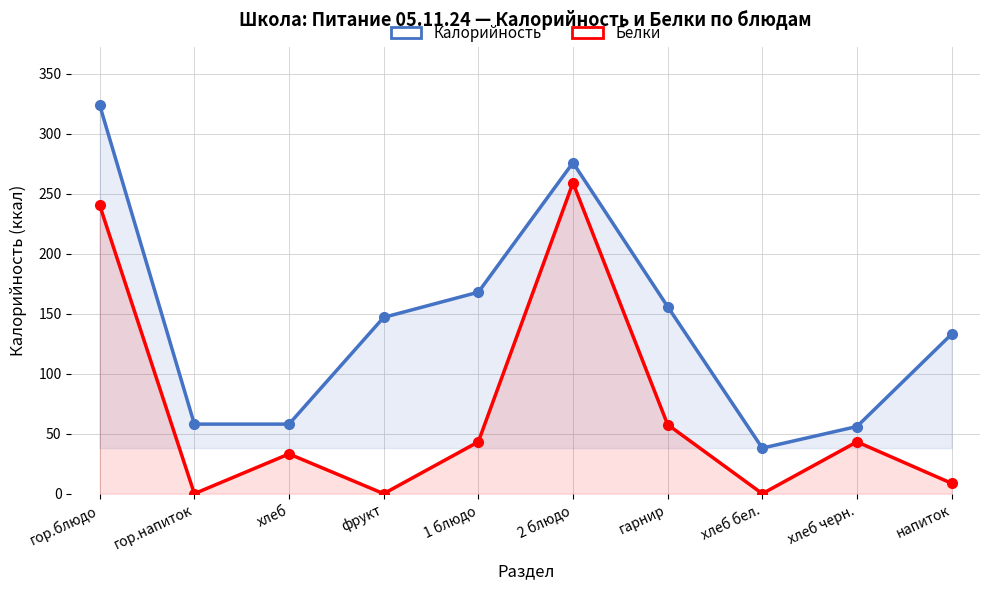

How many positive values does the Белки series have?

7